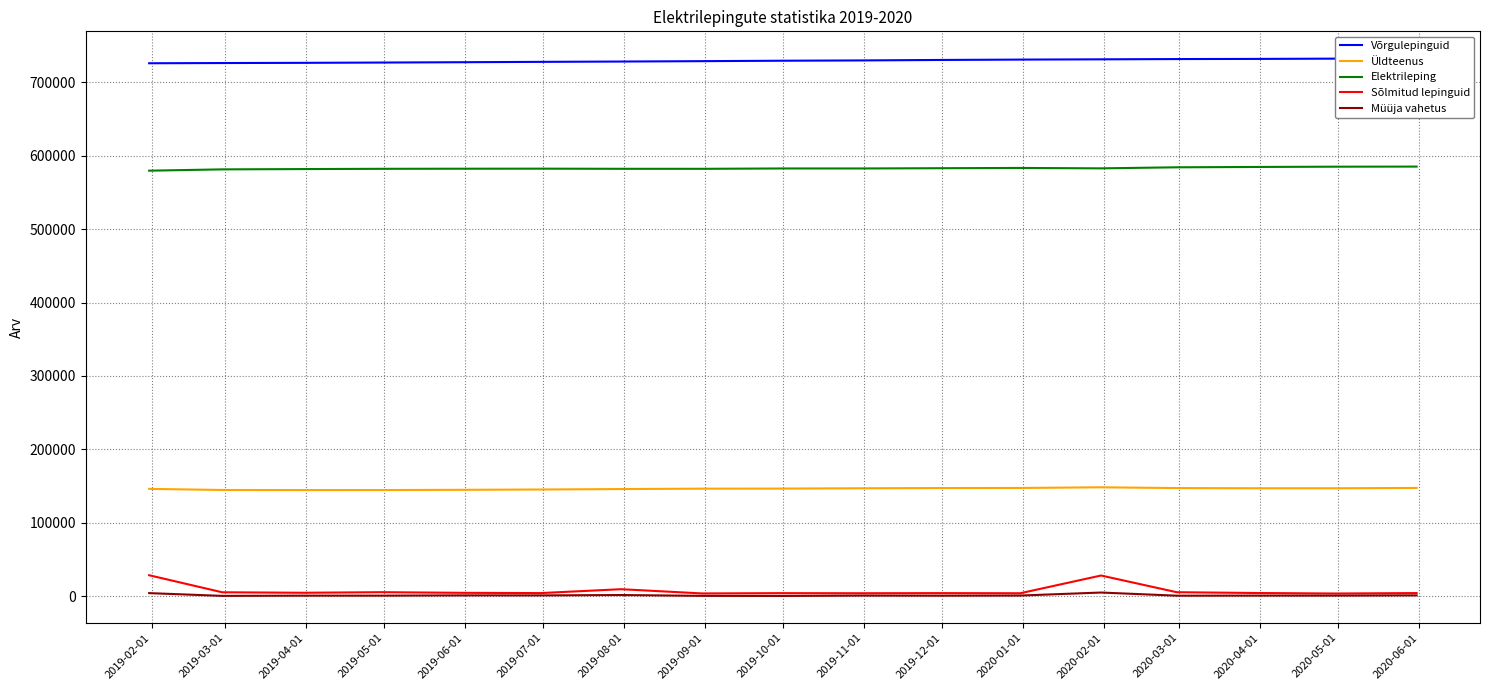

Reading right to left, list all the values displayed in this chart.

Võrgulepinguid: 732569	731996	731631	731423	731055	730692	730205	729558	729146	728568	728041	727612	727121	726673	726279	726004	725716
Üldteenus: 147531	147094	147100	147365	148423	147500	147386	147083	146676	146572	146020	145404	144980	144664	144629	144764	146255
Elektrileping: 585038	584902	584531	584058	582632	583192	582819	582475	582470	581996	582021	582208	582141	582009	581650	581240	579461
Sõlmitud lepinguid: 4414	3807	4486	5585	28320	4171	4351	4174	4302	3916	9676	4374	4750	5618	4825	5495	28680
Müüja vahetus: 1277	971	980	859	5136	1040	867	1003	522	641	1753	1227	1268	926	924	590	4338